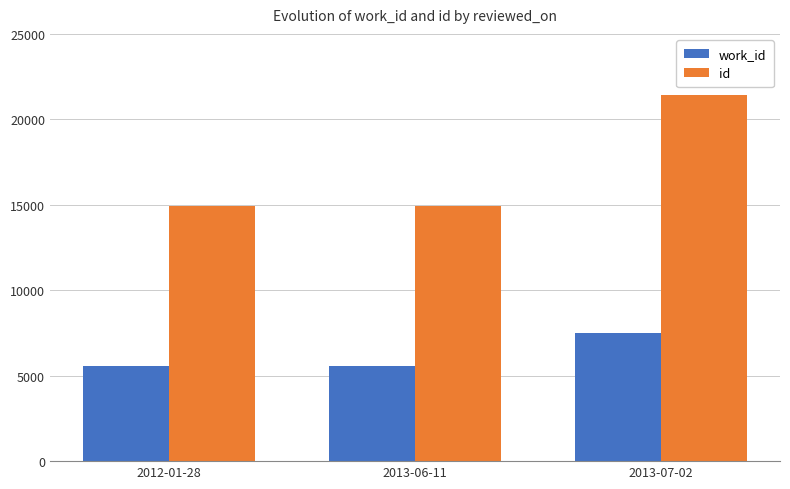

What is the label of the 1st bar from the right?

2013-07-02